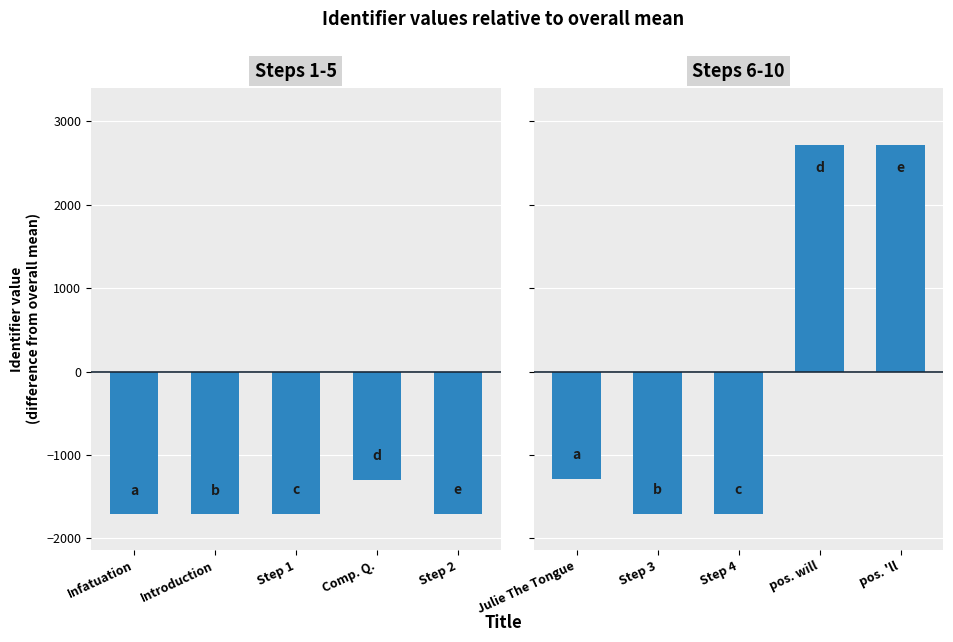

What is the maximum value shown in the chart?

2719.2